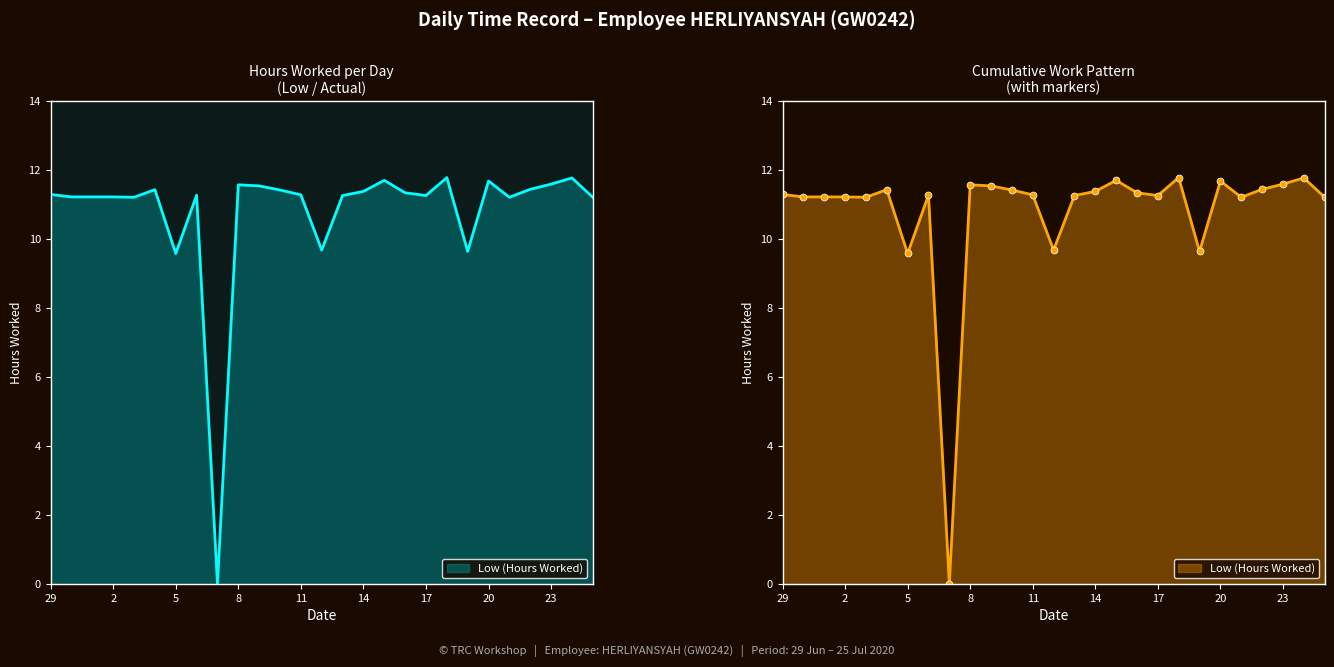

What is the sum of all values?

291.2